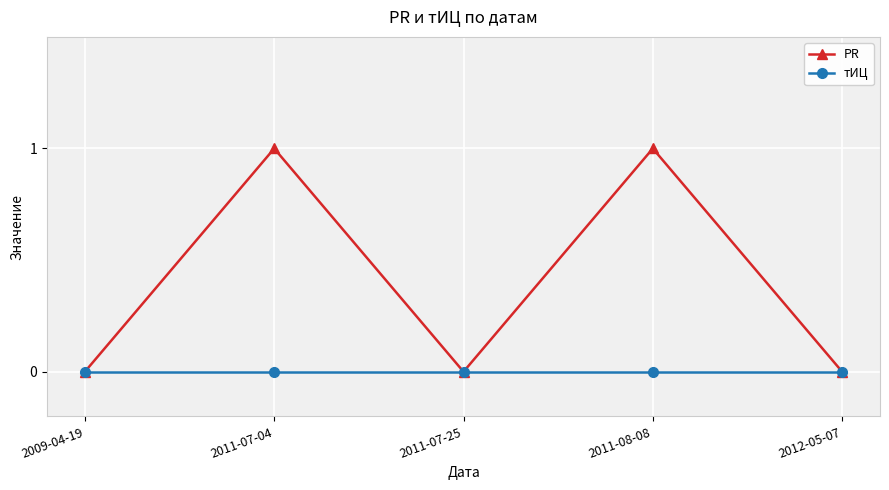

Which series has the largest total across all categories?

PR